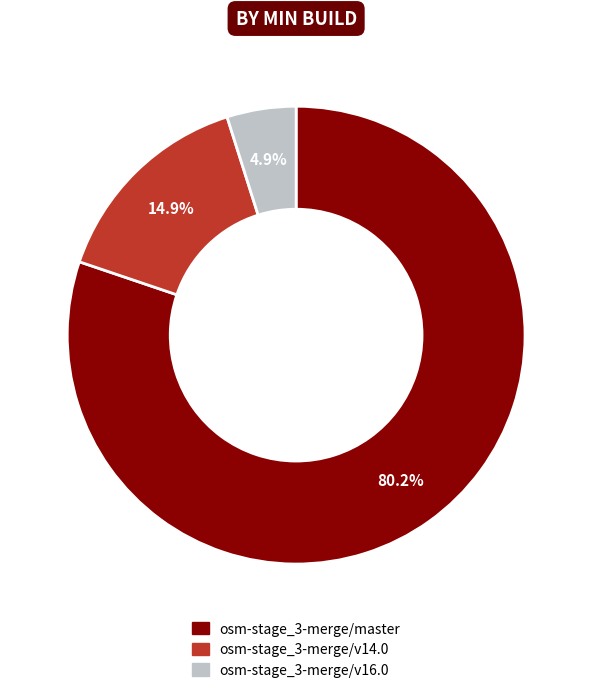

Which has a higher value, osm-stage_3-merge/master or osm-stage_3-merge/v16.0?

osm-stage_3-merge/master